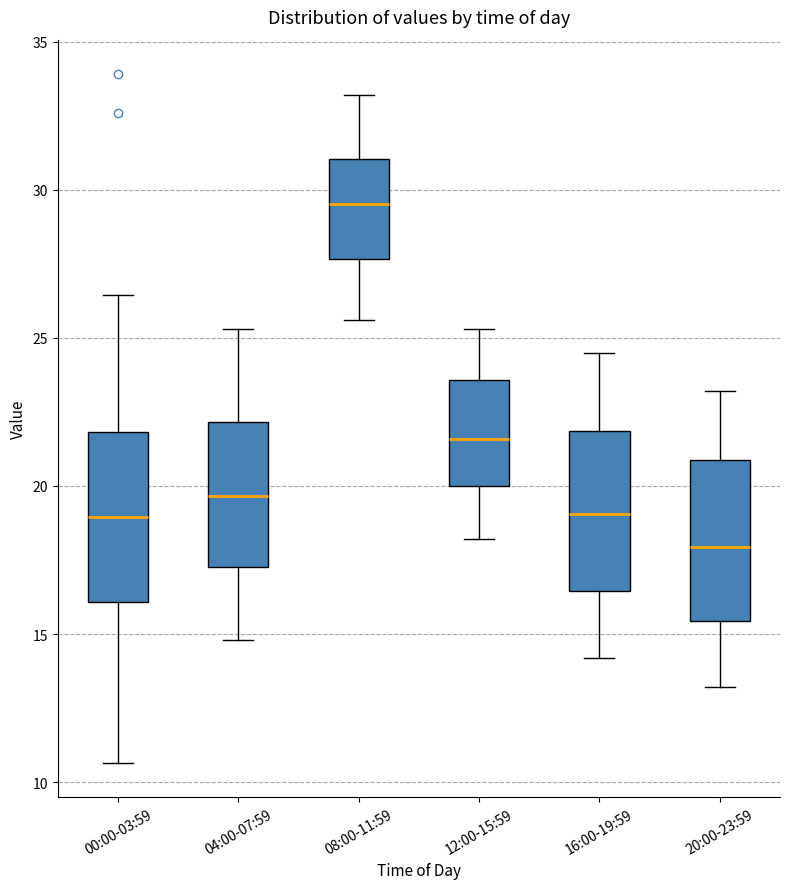

Reading left to right, read every box against the y-axis: the position of its median line, the range the box covers, and the ends of its whiskers. The values are not printed on the chart, so give them approximately, as read against the axis.

00:00-03:59: median 19.0, box 16.0 to 22.0, whiskers 10.5 to 26.5
04:00-07:59: median 19.5, box 17.5 to 22.0, whiskers 15.0 to 25.5
08:00-11:59: median 29.5, box 27.5 to 31.0, whiskers 25.5 to 33.0
12:00-15:59: median 21.5, box 20.0 to 23.5, whiskers 18.0 to 25.5
16:00-19:59: median 19.0, box 16.5 to 22.0, whiskers 14.0 to 24.5
20:00-23:59: median 18.0, box 15.5 to 21.0, whiskers 13.0 to 23.0